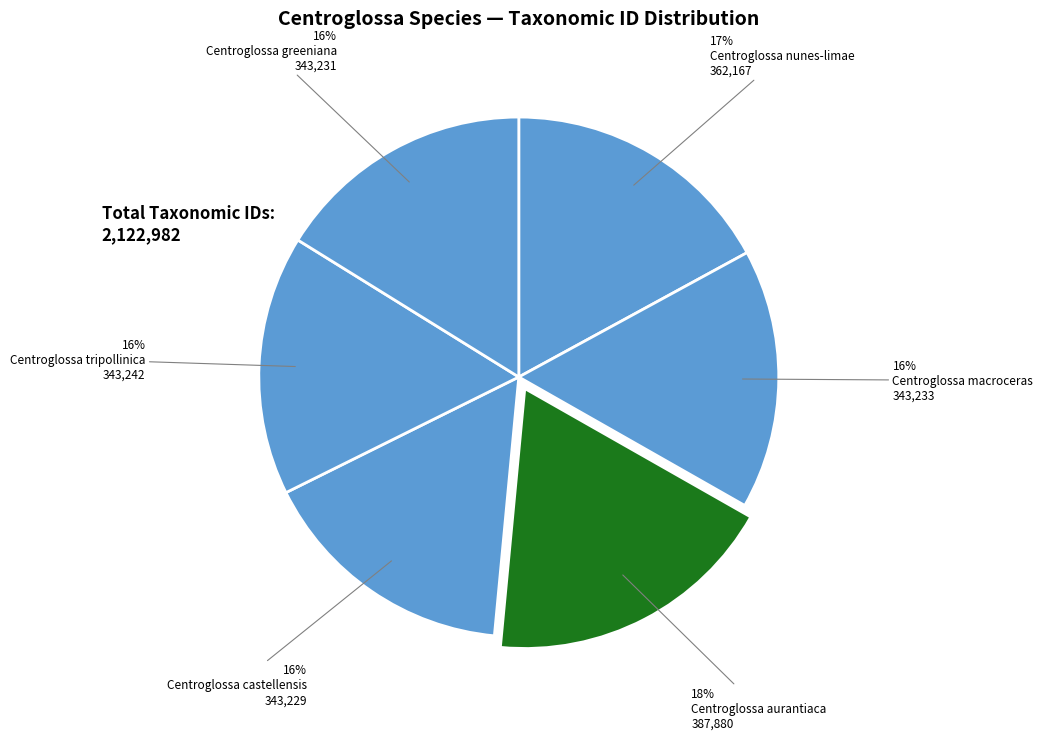

Count the number of slices in the pie.

6